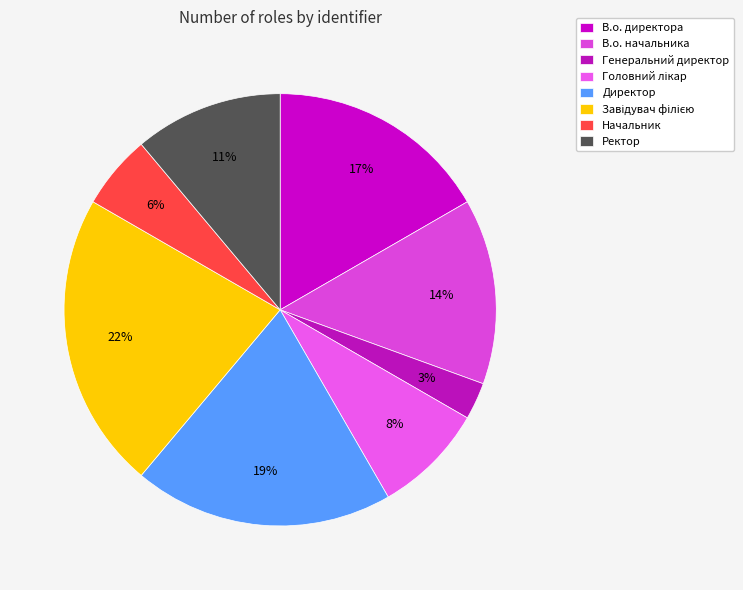

Does any single category account for the majority?

No